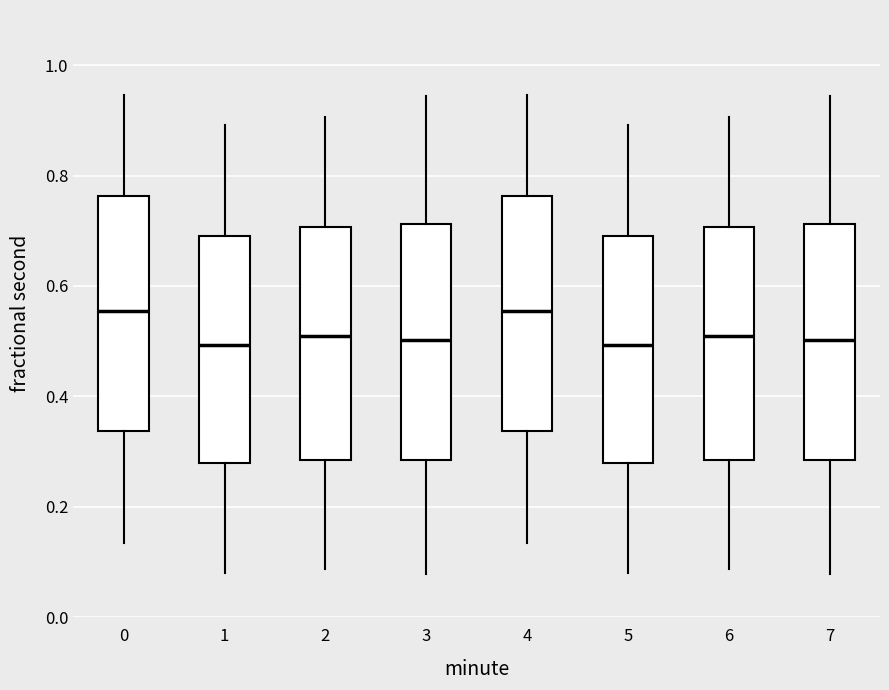

Where is the lower edge of the box at x = 0 on the y-axis? The values are not printed on the chart, so give them approximately, as read against the axis.

0.34